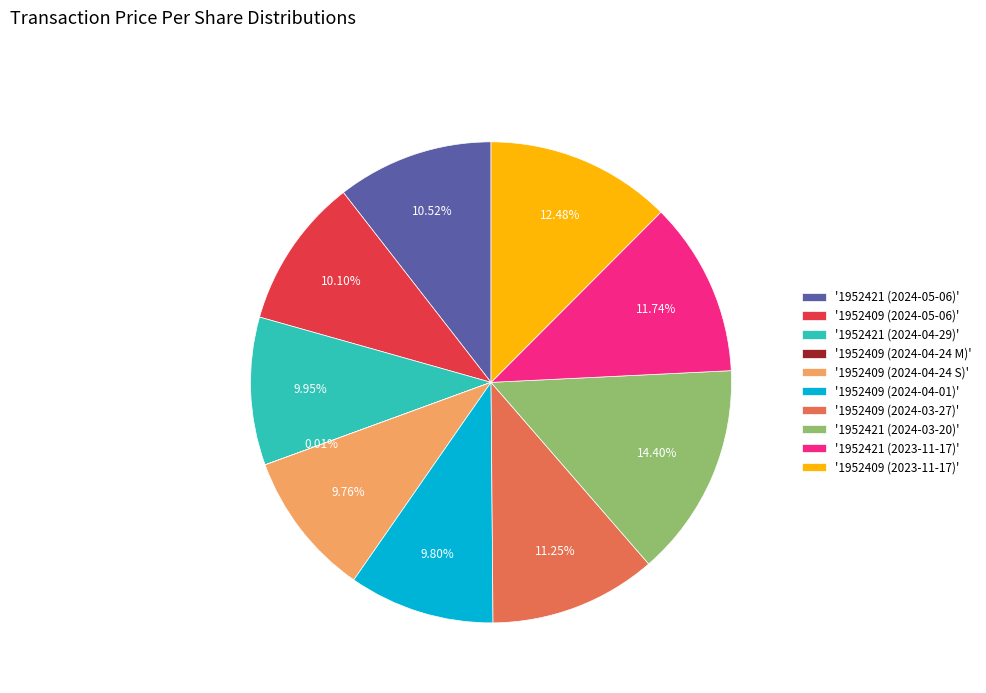

Which category has the biggest portion of the pie?

'1952421 (2024-03-20)'